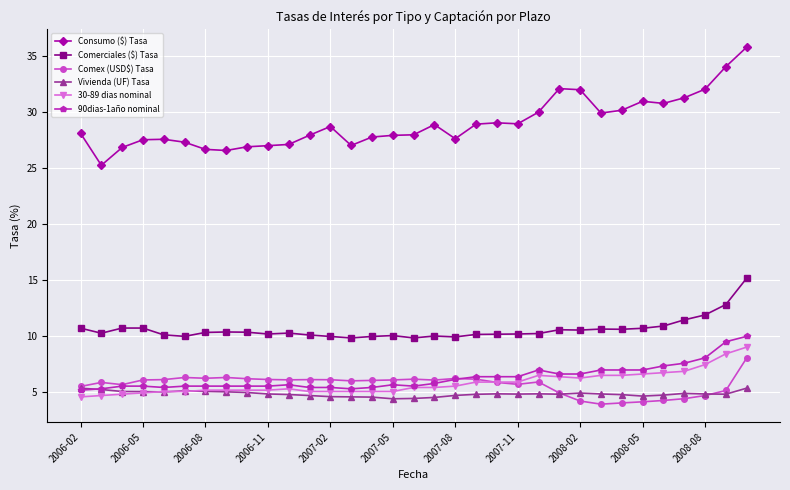

True or false: Comex (USD$) Tasa has more than 1 points higher than both neighbors.

True